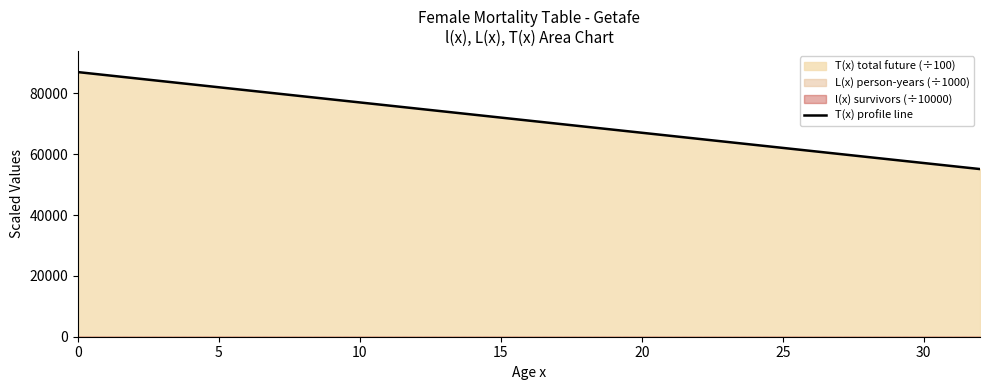

What is the minimum value for T(x) profile line?

55131.8